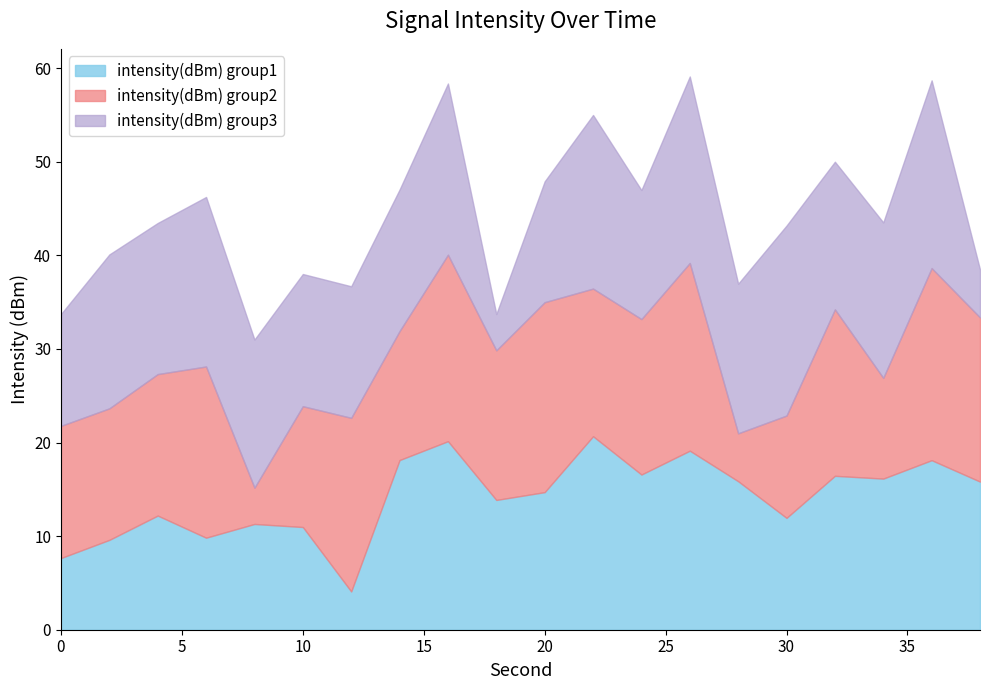

What is the total value across all series at 30?

43.2